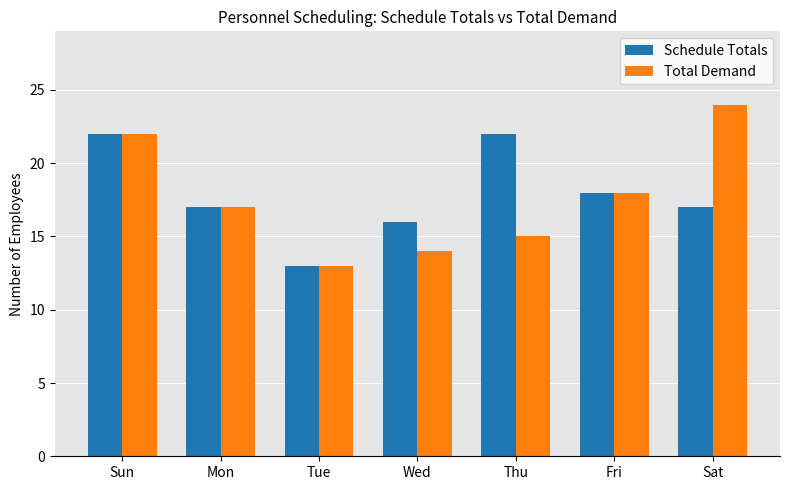

Which series has the largest total across all categories?

Schedule Totals